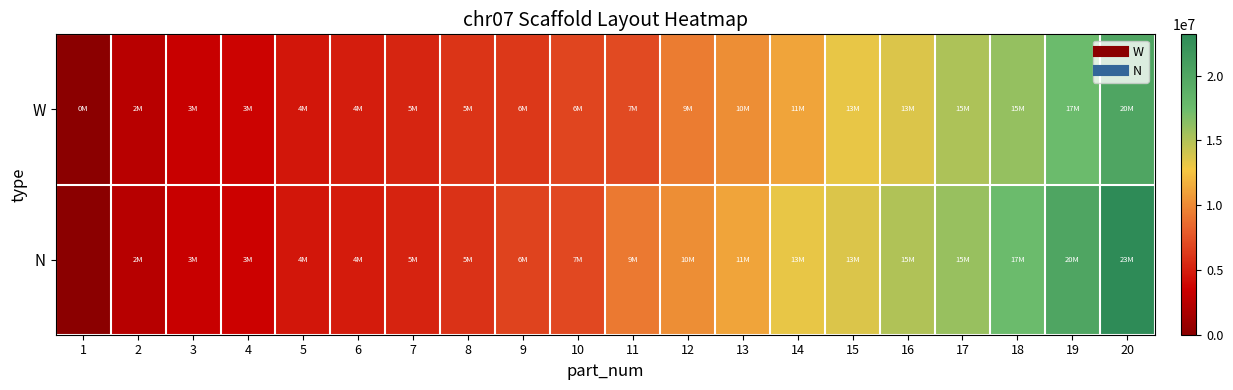

What is the greatest value displayed?

23129365